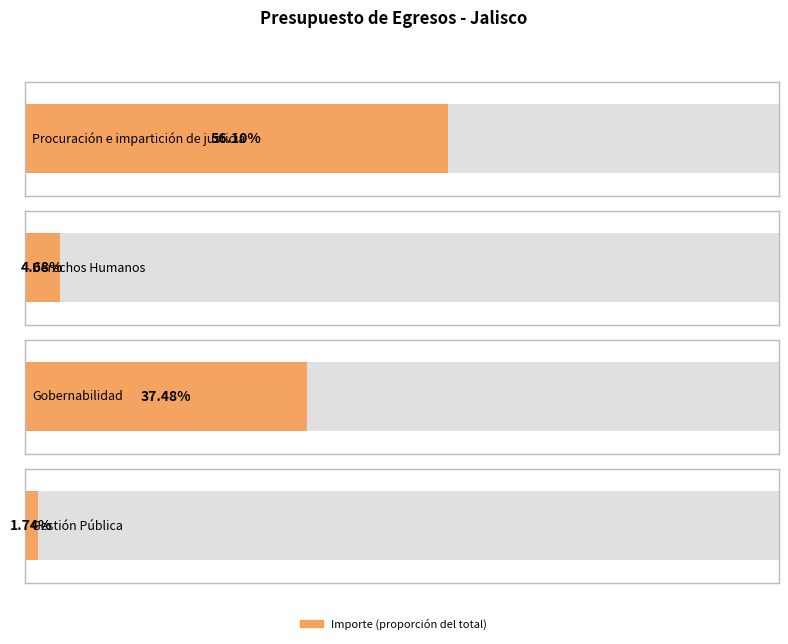

Reading left to right, what are all the values shown in this chart?

1901431341.2	158563852.5	1270157941.4	59087625.6